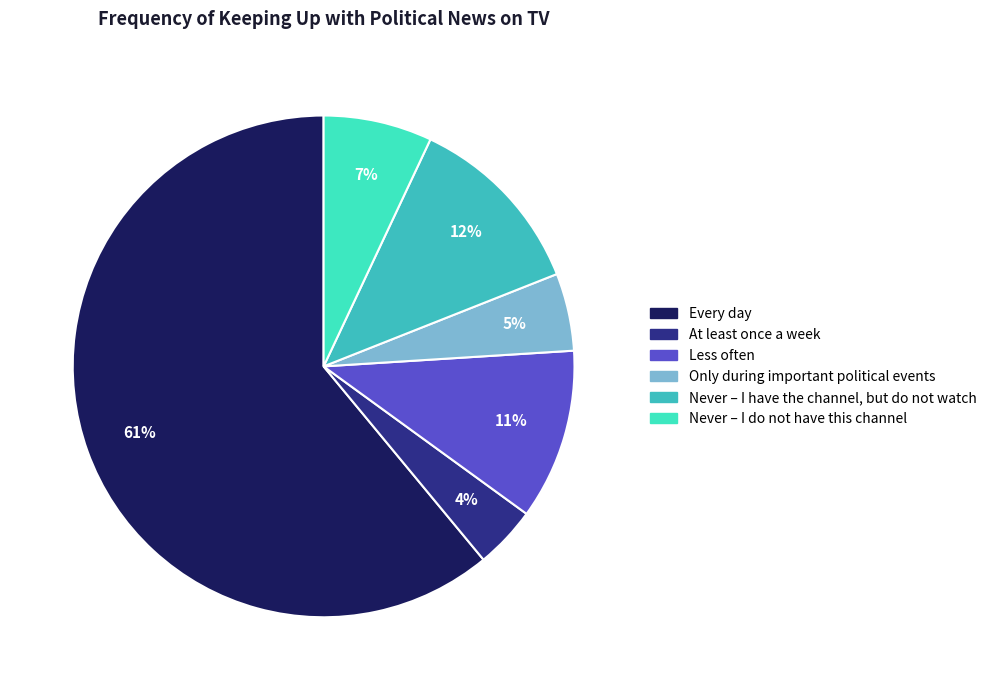

Does any single category account for the majority?

Yes